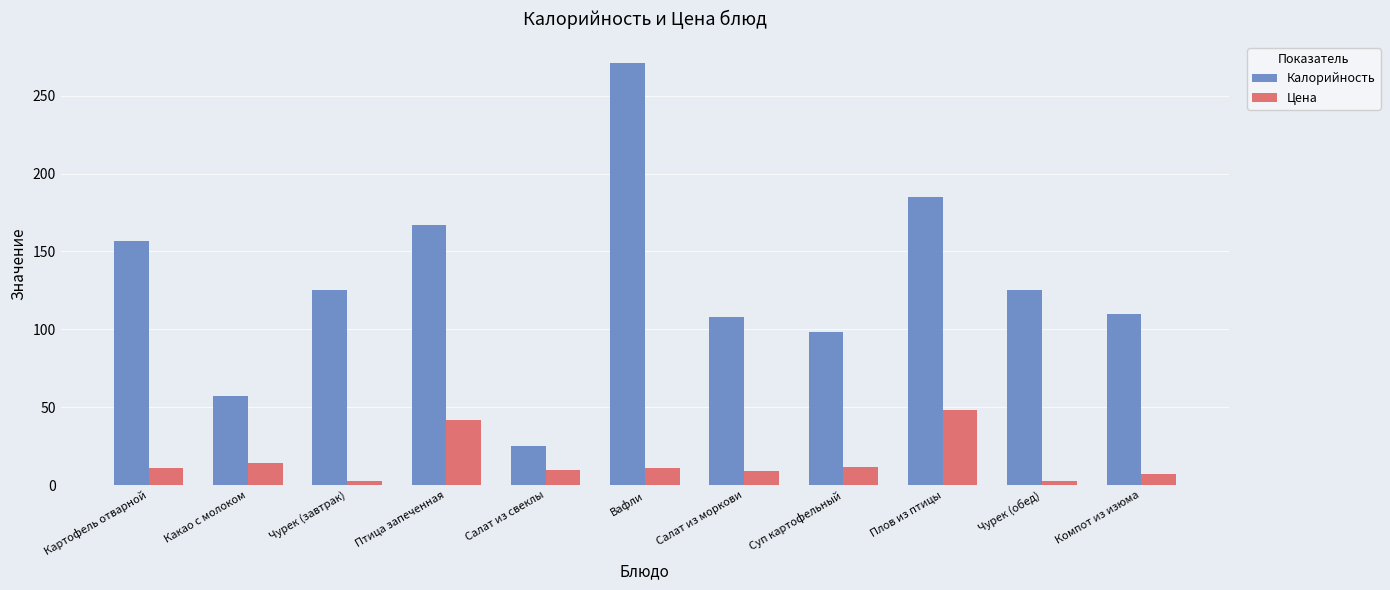

Is it true that Калорийность equals 125.0 at Чурек (обед)?

True